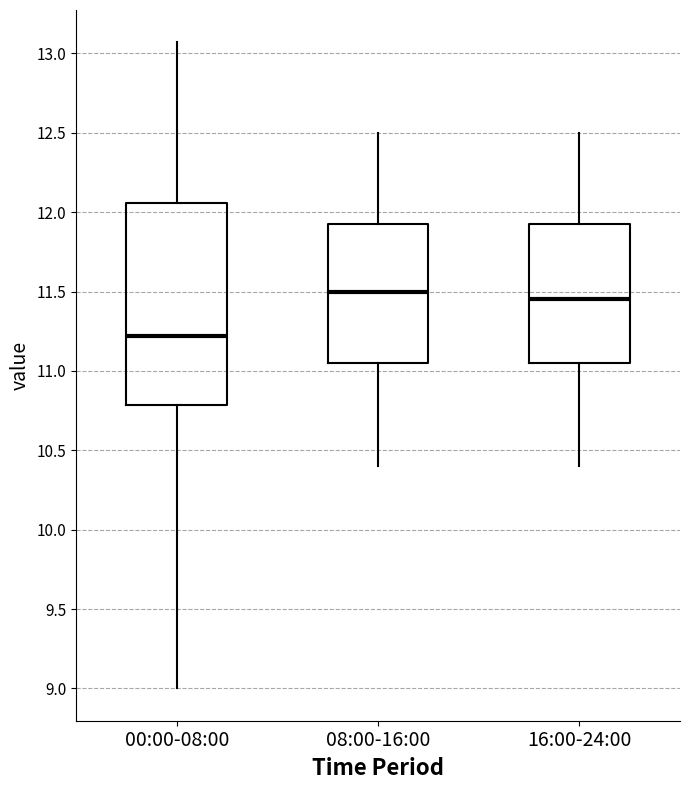

Where is the lower edge of the box for 00:00-08:00 on the y-axis? The values are not printed on the chart, so give them approximately, as read against the axis.

10.80